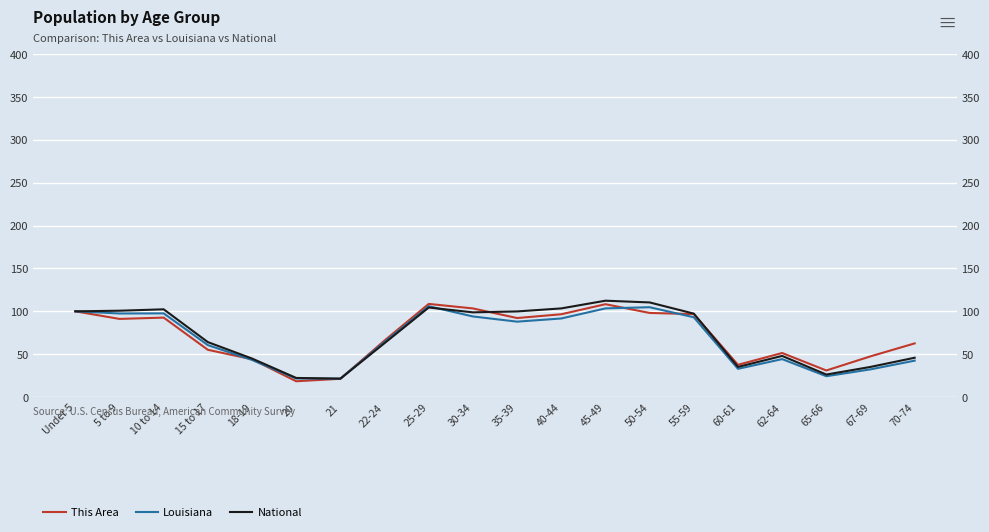

At 20, list the series in order from largest to smallest.

National, Louisiana, This Area